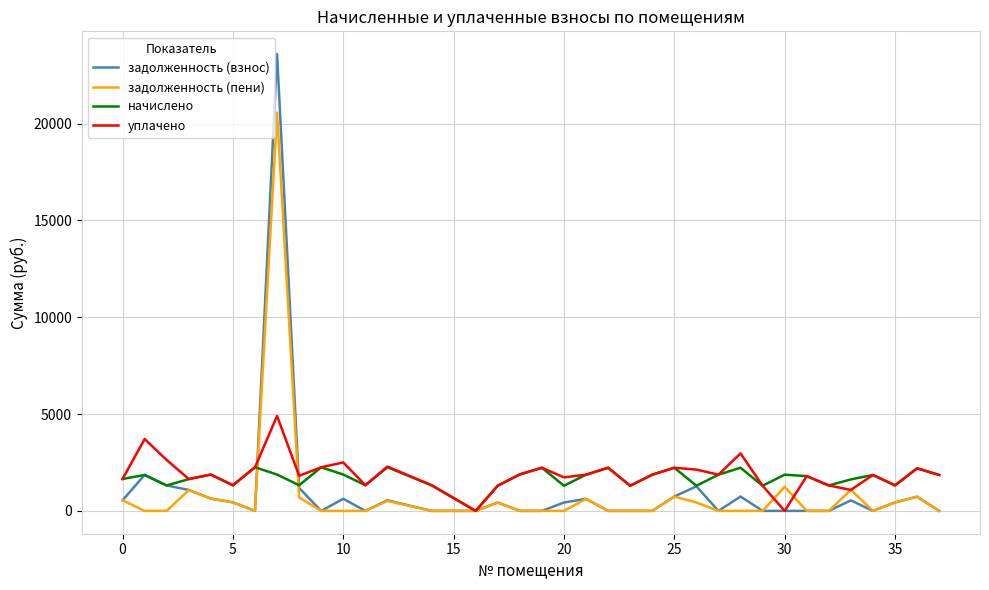

What are all the series names shown in the legend?

задолженность (взнос), задолженность (пени), начислено, уплачено